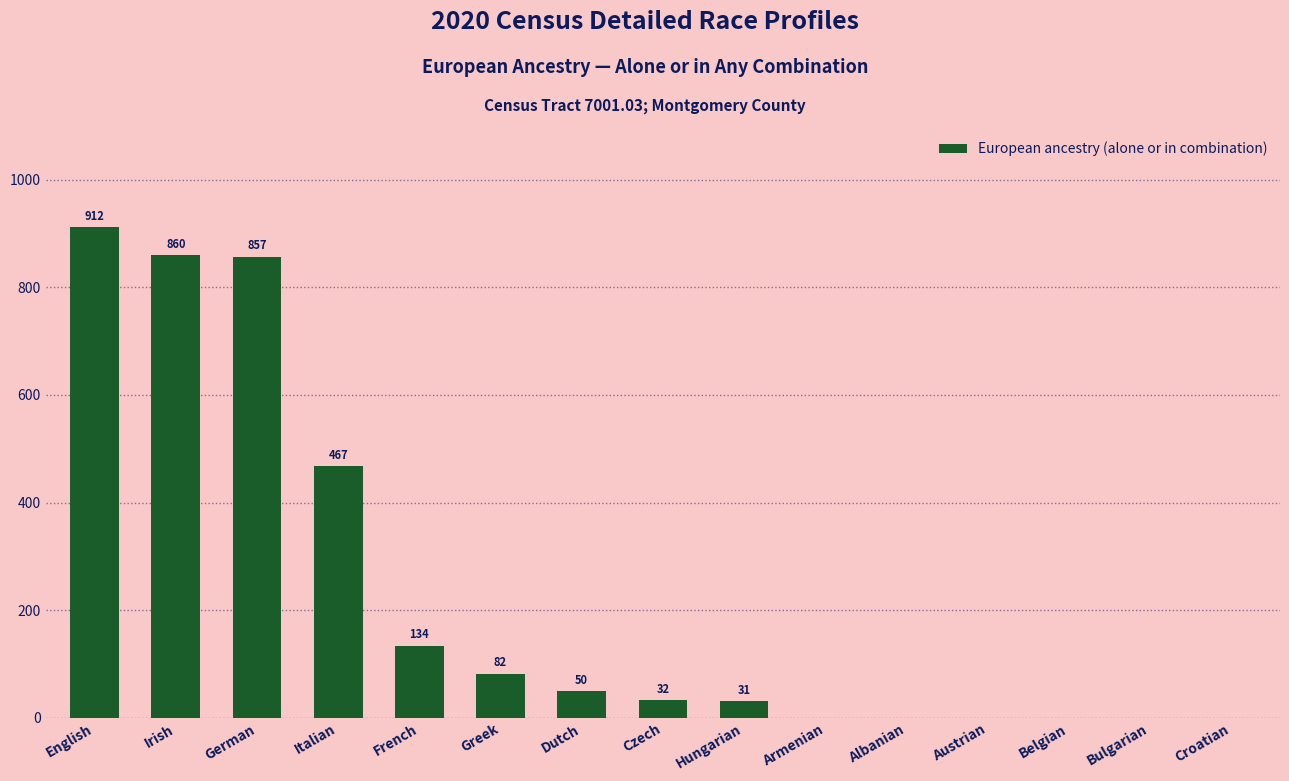

What is the sum of all values?

3425